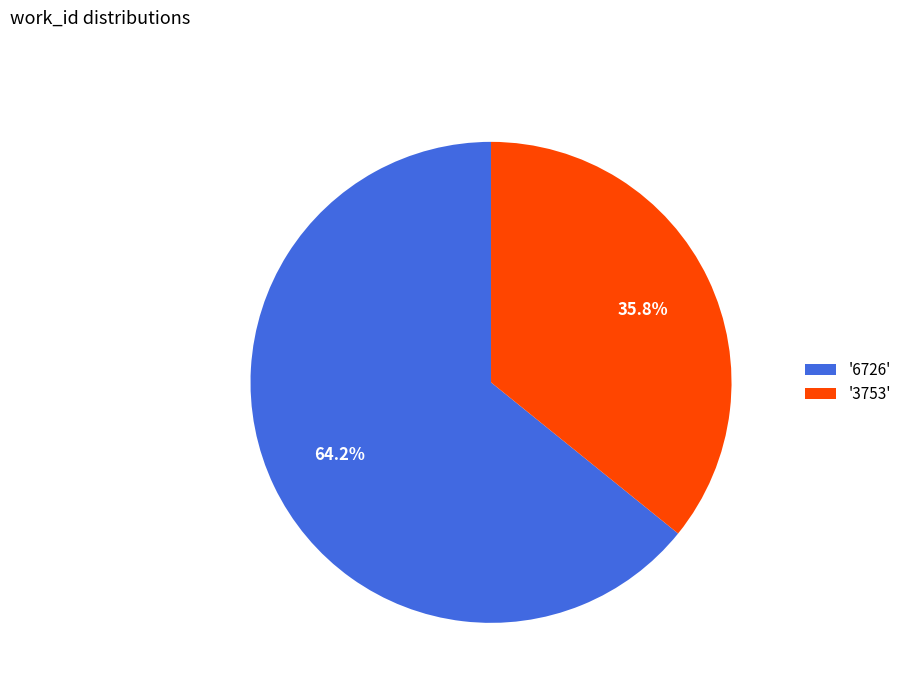

How many segments does this pie chart have?

2